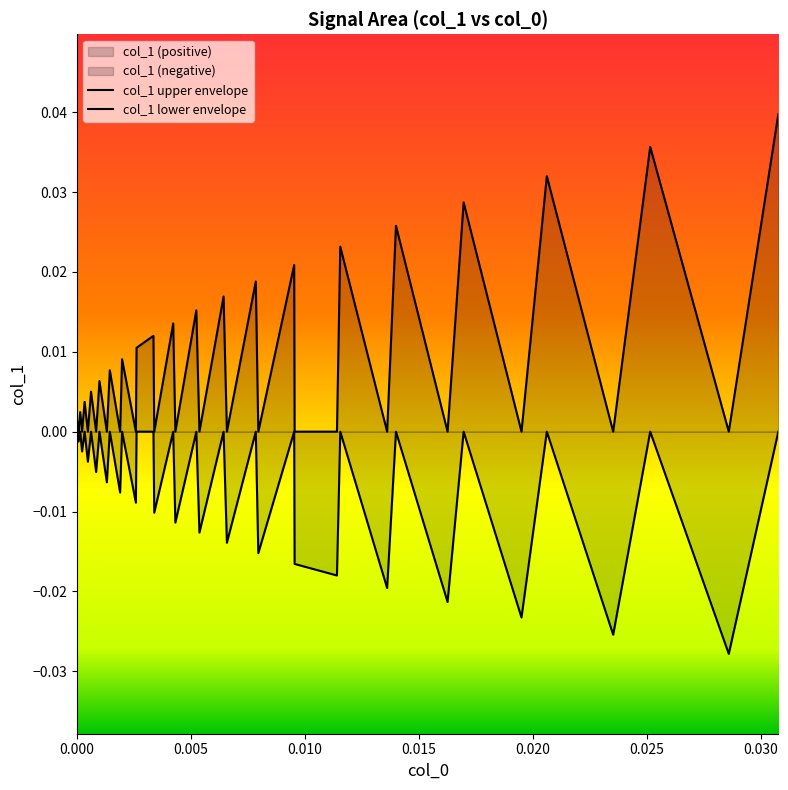

The value of col_1 upper envelope at 20 is 0.0. True or false?

False